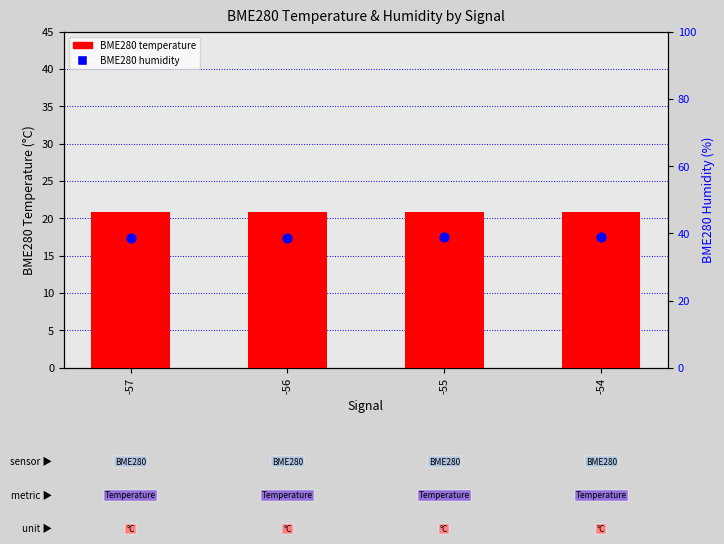

Which series contains the lowest Y value?

BME280 temperature